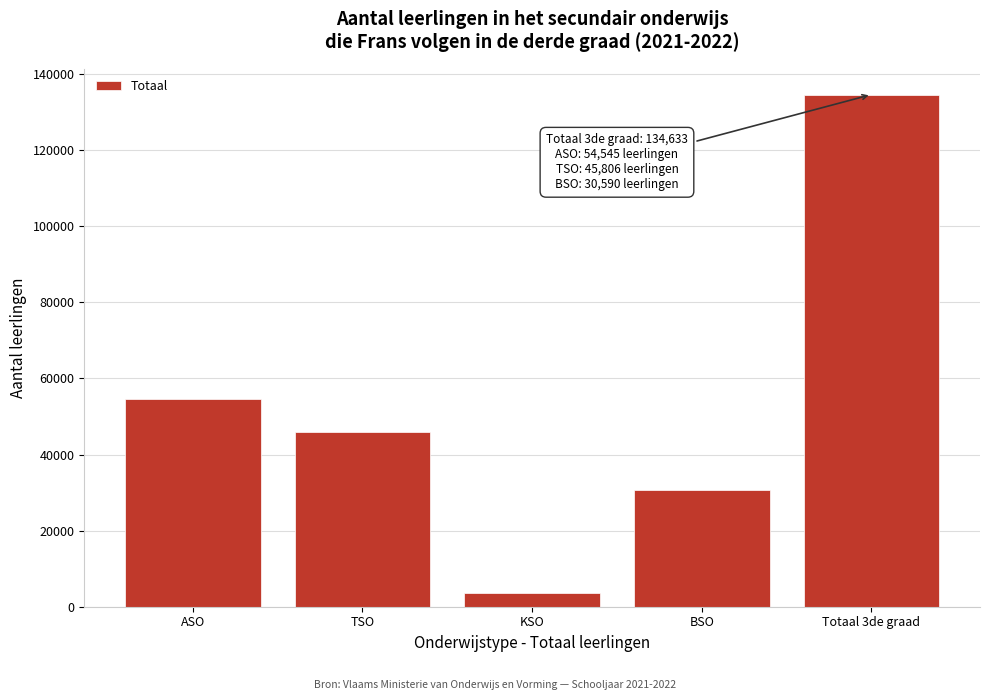

Reading left to right, transcribe all the data shown in this chart.

ASO=54545	TSO=45806	KSO=3692	BSO=30590	Totaal 3de graad=134633